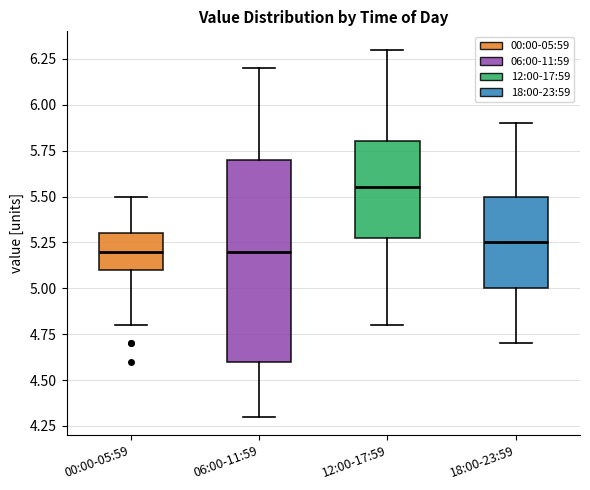

Where does the median line of the box for 06:00-11:59 sit on the y-axis? The values are not printed on the chart, so give them approximately, as read against the axis.

5.20